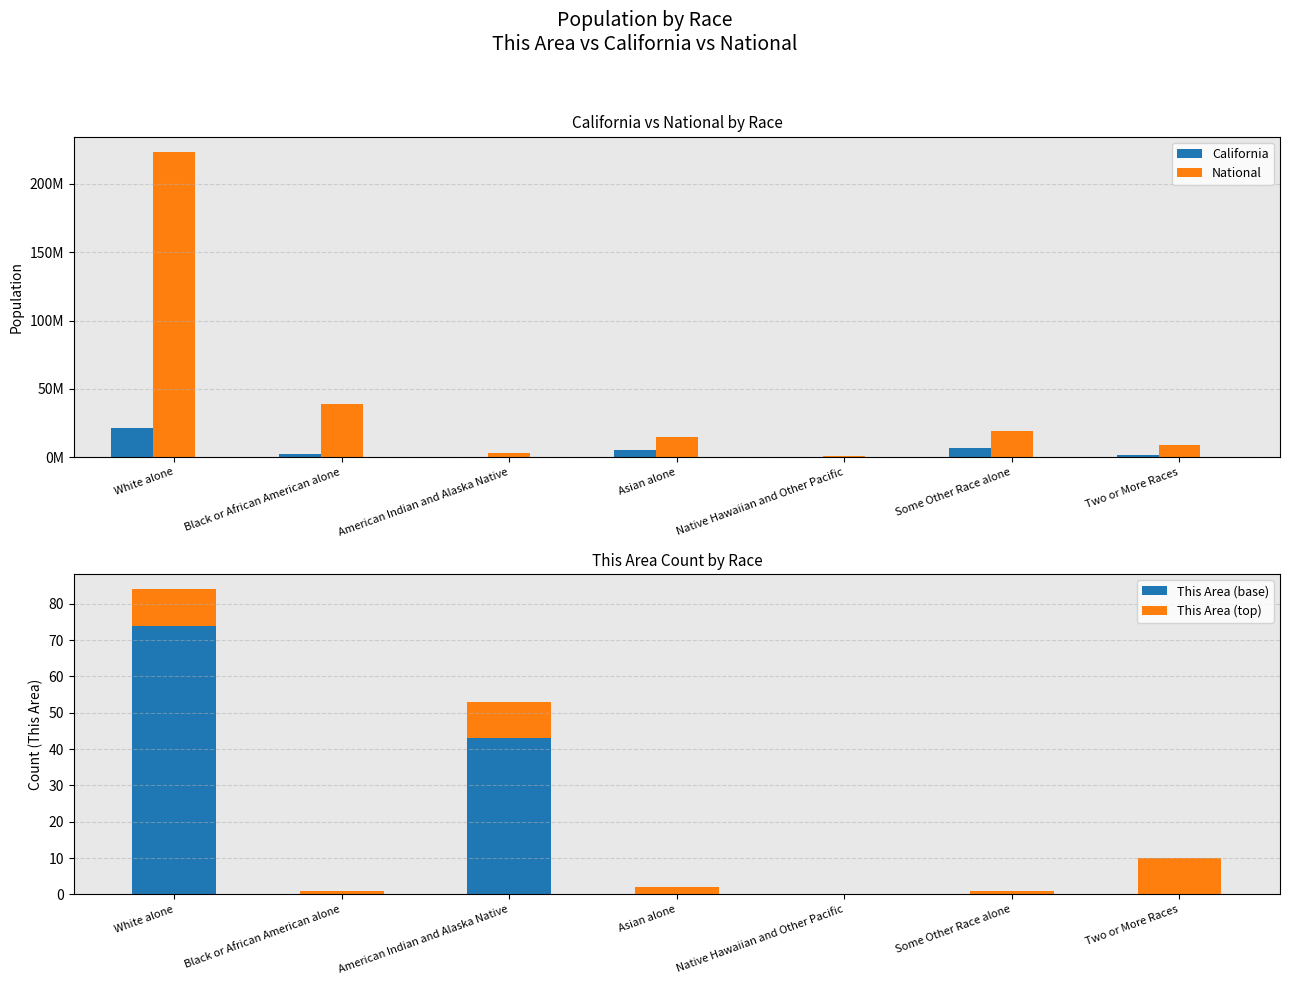

At how many categories does at least one series exceed 167474715?

1